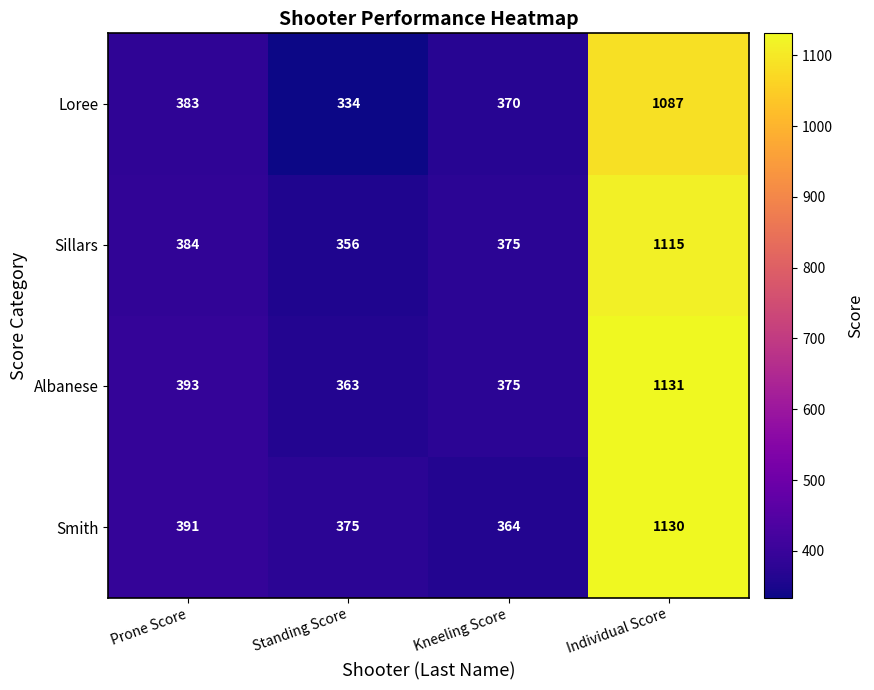

What is the spread (max minus min) of values at Standing Score?

41